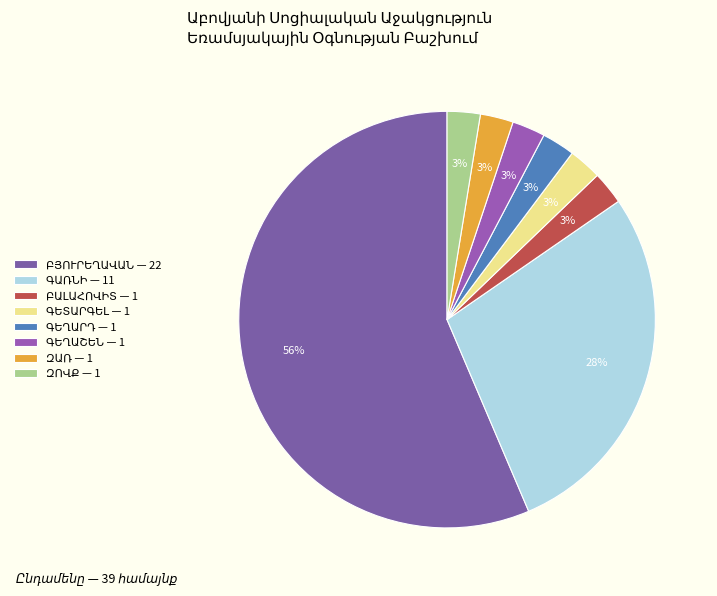

How many segments does this pie chart have?

8